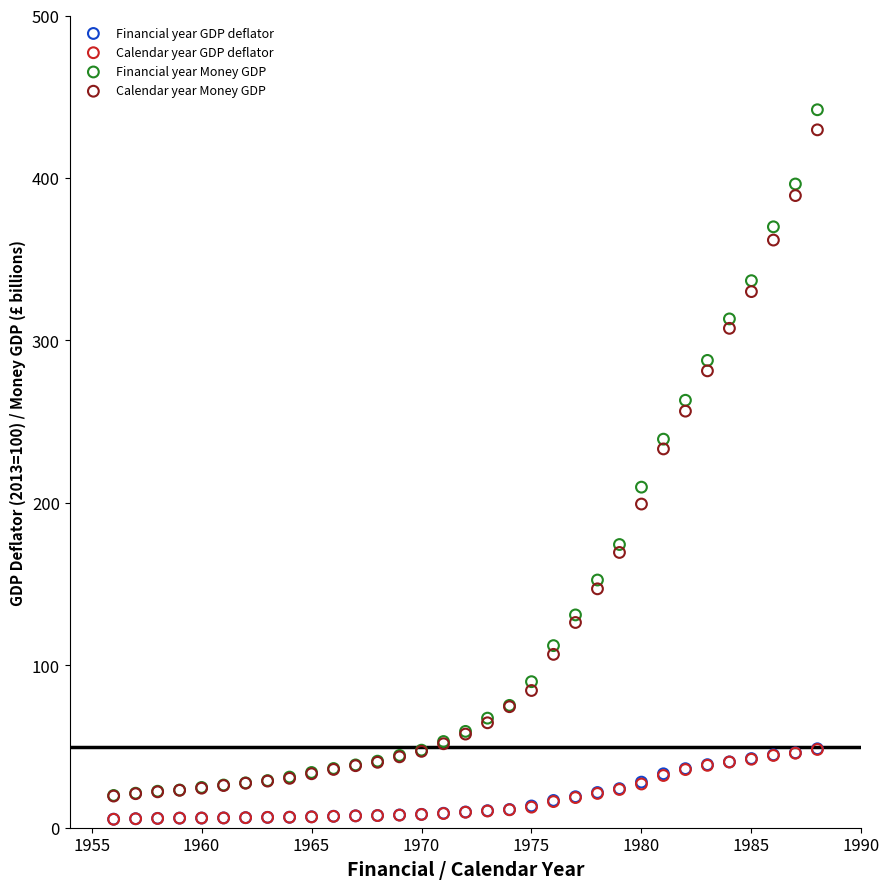

What are all the series names shown in the legend?

Financial year GDP deflator, Calendar year GDP deflator, Financial year Money GDP, Calendar year Money GDP